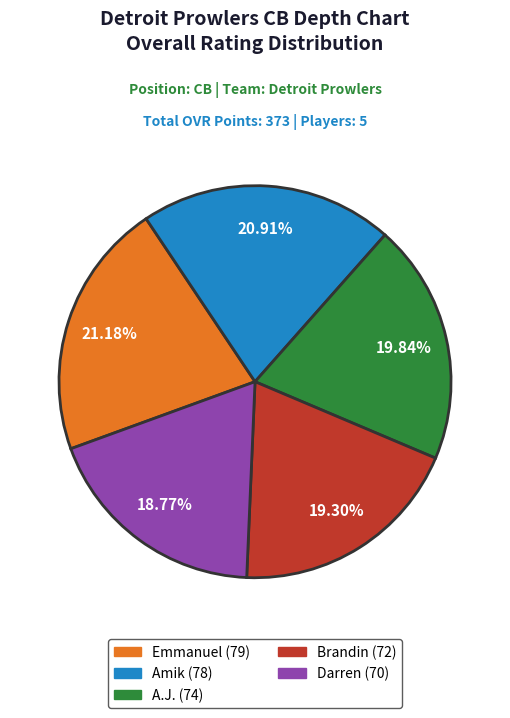

Between Emmanuel and Brandin, which is larger?

Emmanuel